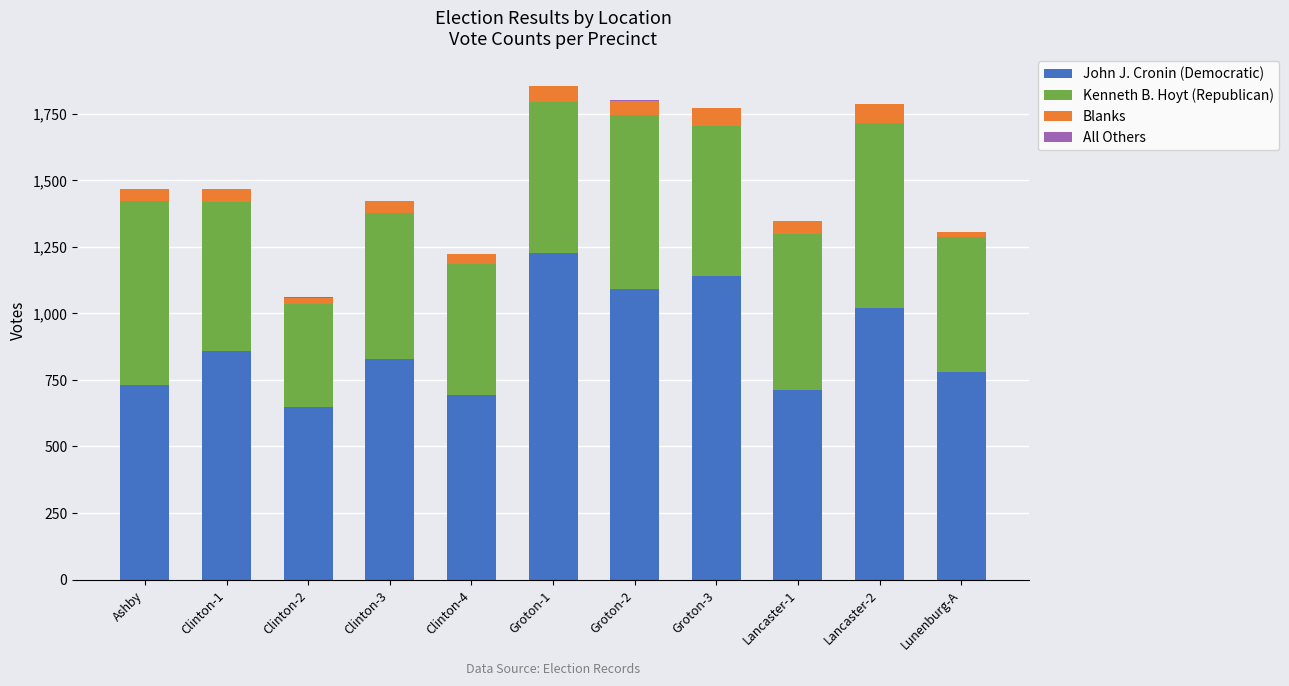

What is the highest value of the John J. Cronin (Democratic) series?

1228